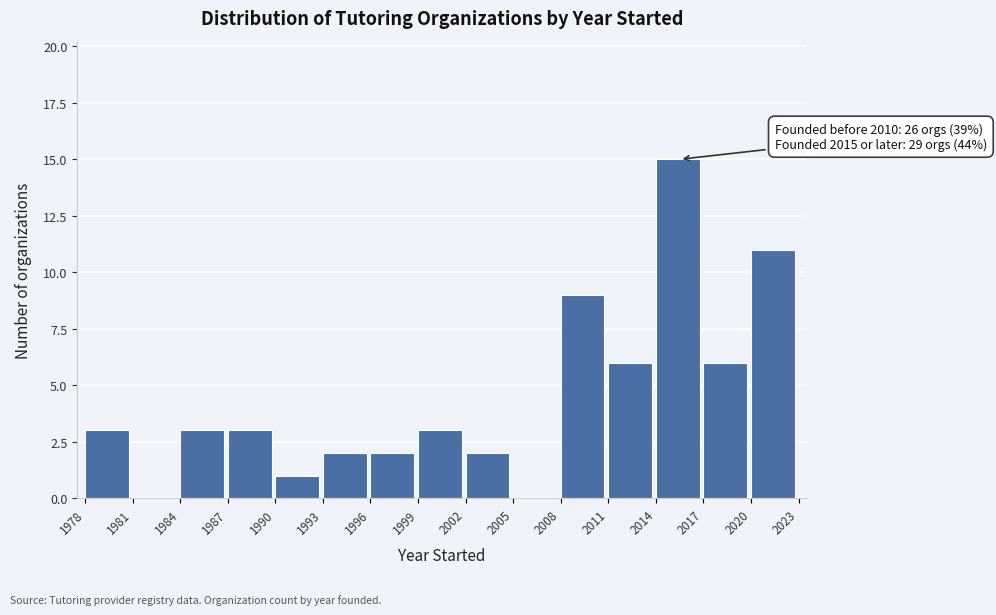

Which range on the x-axis has the tallest bar?

2014 to 2017